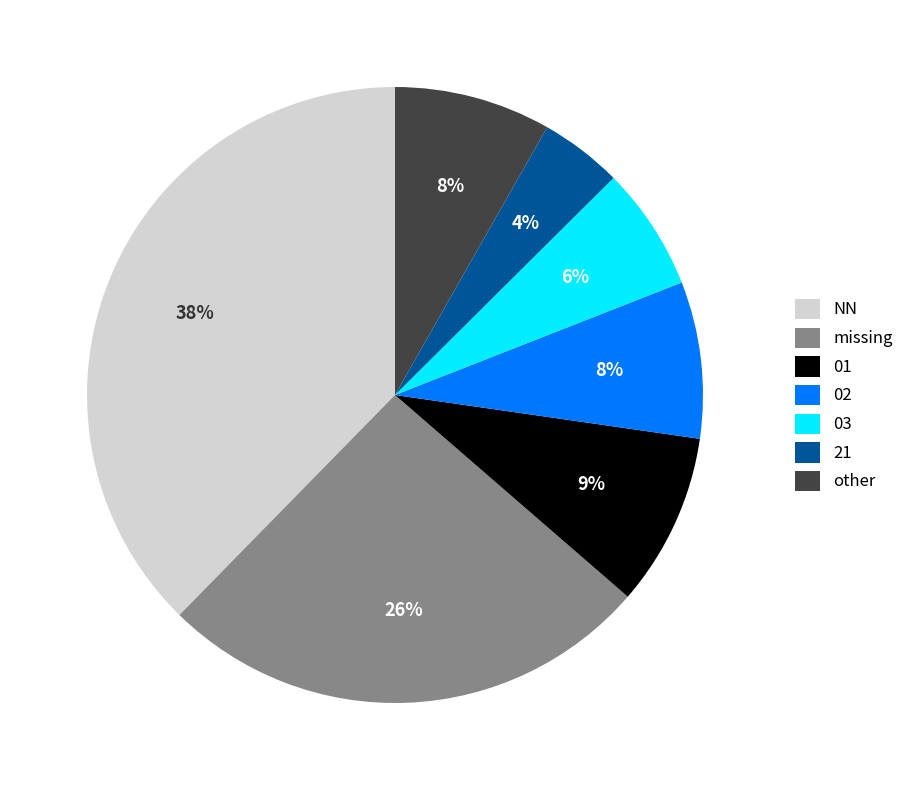

Is there any slice that represents more than half of the pie?

No